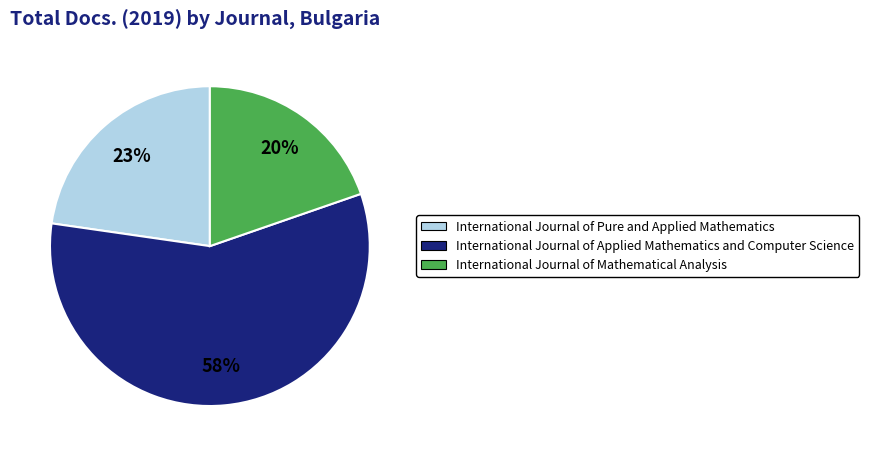

Is the sum of International Journal of Applied Mathematics and Computer Science and International Journal of Mathematical Analysis greater than half?

Yes